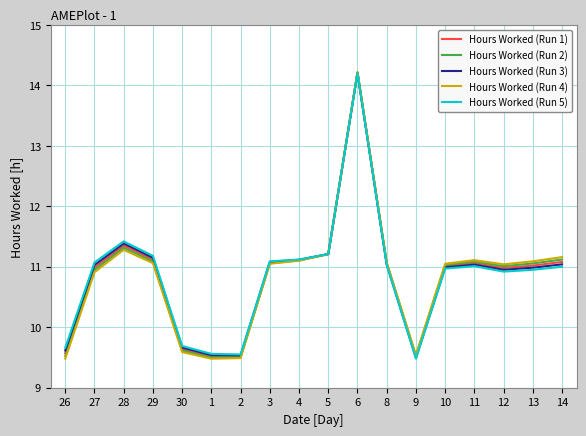

List the series in order of their overall mean, lowest first.

Hours Worked (Run 4), Hours Worked (Run 2), Hours Worked (Run 1), Hours Worked (Run 3), Hours Worked (Run 5)